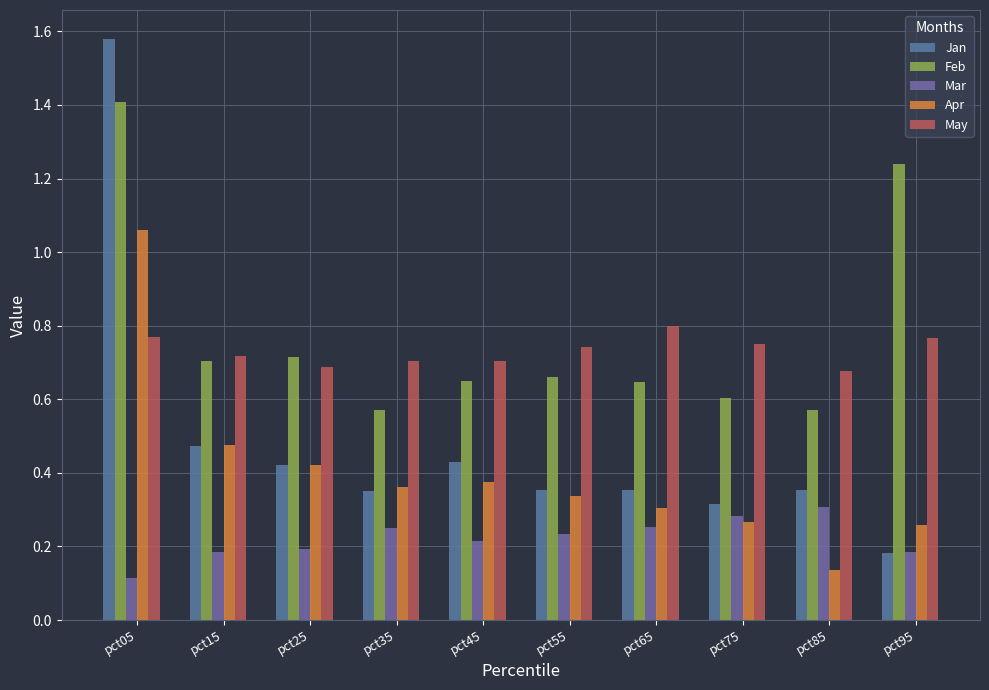

What are all the series names shown in the legend?

Jan, Feb, Mar, Apr, May